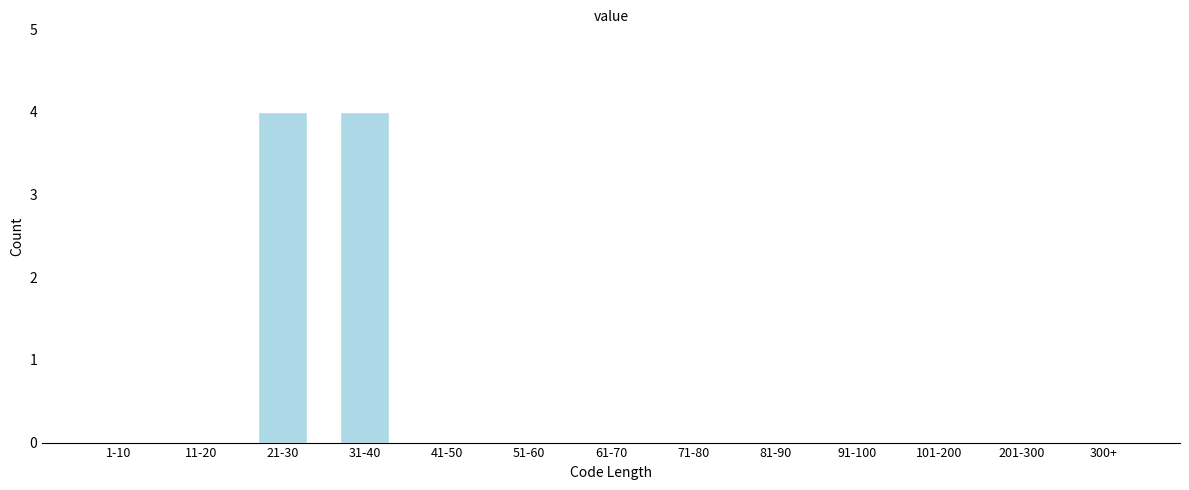

Reading right to left, what are all the values shown in this chart?

300+=0	201-300=0	101-200=0	91-100=0	81-90=0	71-80=0	61-70=0	51-60=0	41-50=0	31-40=4	21-30=4	11-20=0	1-10=0